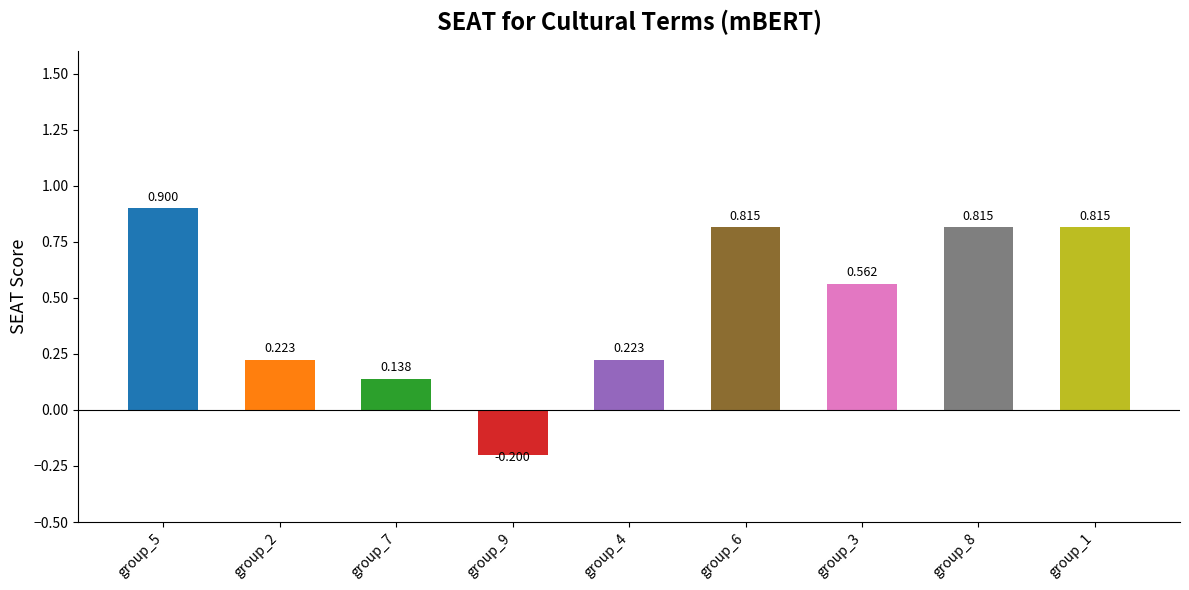

Reading right to left, what are all the values shown in this chart?

0.8	0.8	0.6	0.8	0.2	-0.2	0.1	0.2	0.9